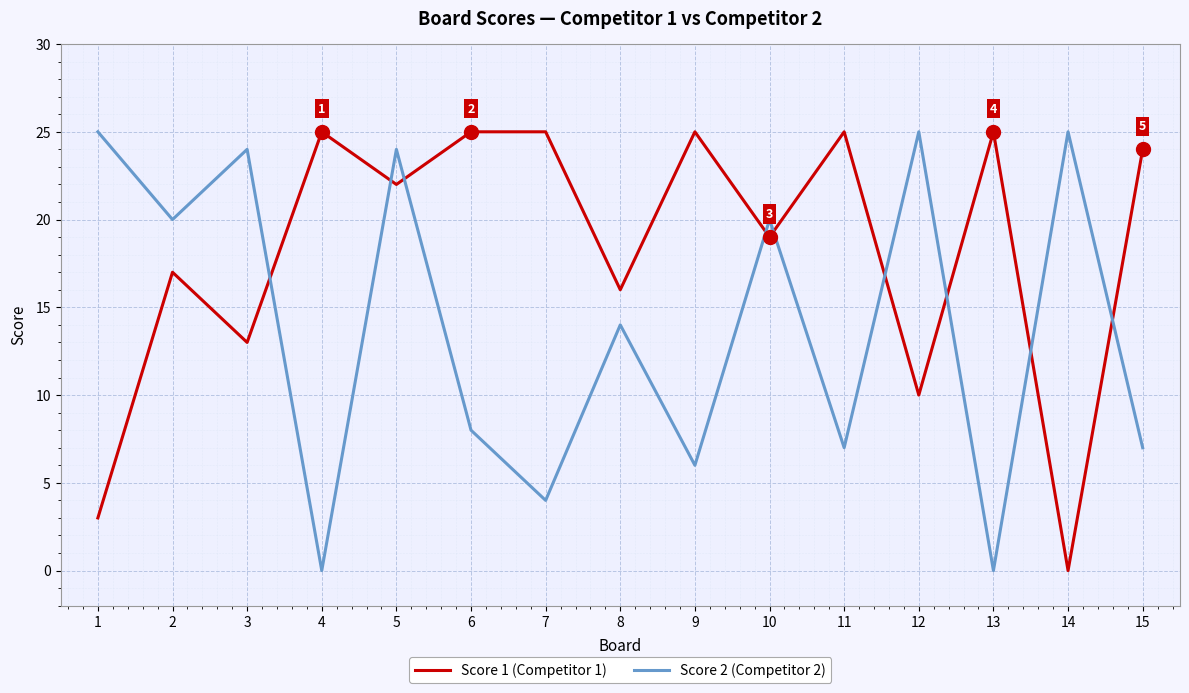

What is the difference between the second highest and second lowest values in the Score 1 (Competitor 1) series?

22